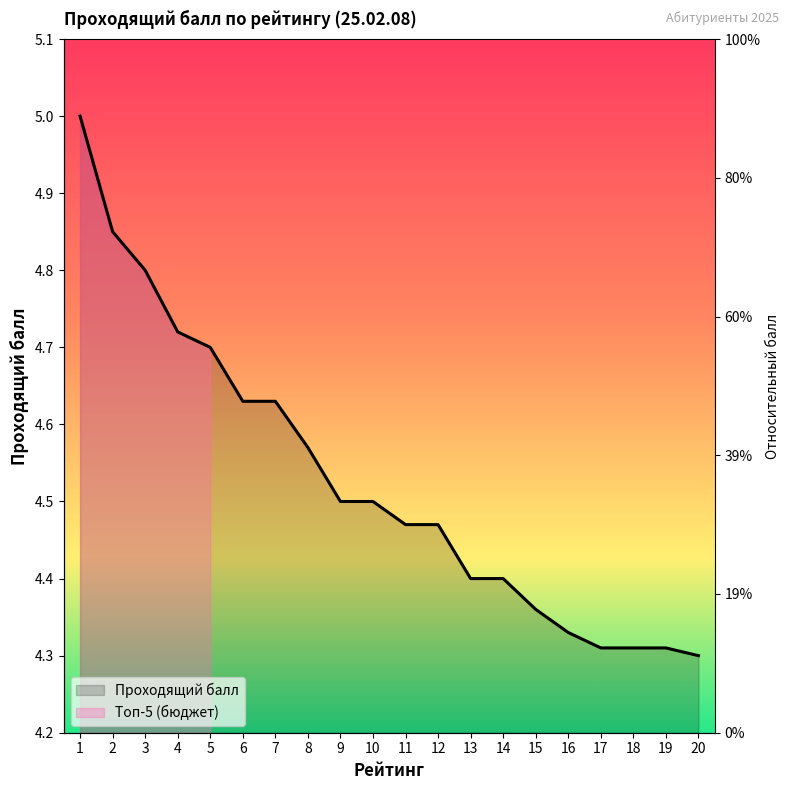

Reading right to left, list all the values displayed in this chart.

20=4.3	19=4.3	18=4.3	17=4.3	16=4.3	15=4.4	14=4.4	13=4.4	12=4.5	11=4.5	10=4.5	9=4.5	8=4.6	7=4.6	6=4.6	5=4.7	4=4.7	3=4.8	2=4.8	1=5.0